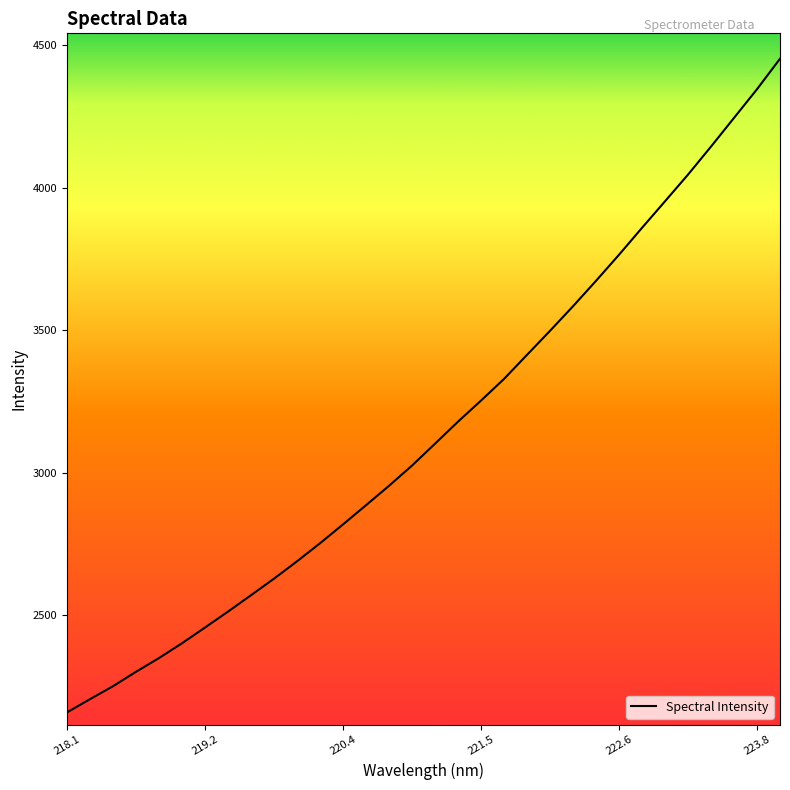

What is the sum of all values?

100818.3